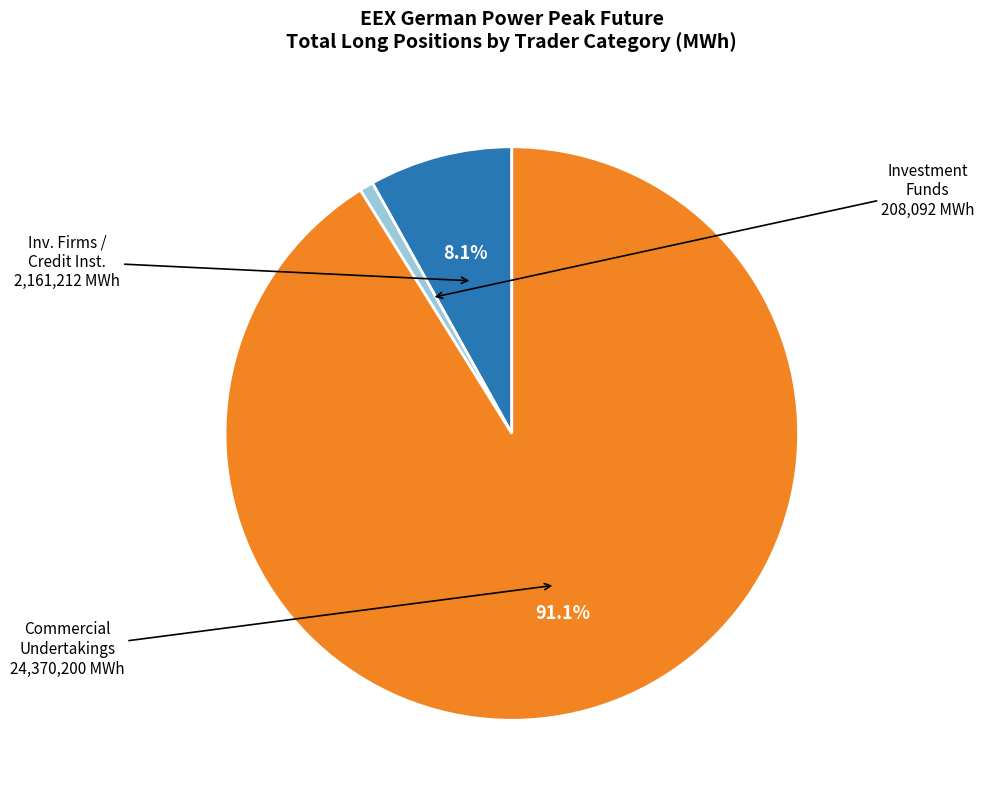

Does any single category account for the majority?

Yes